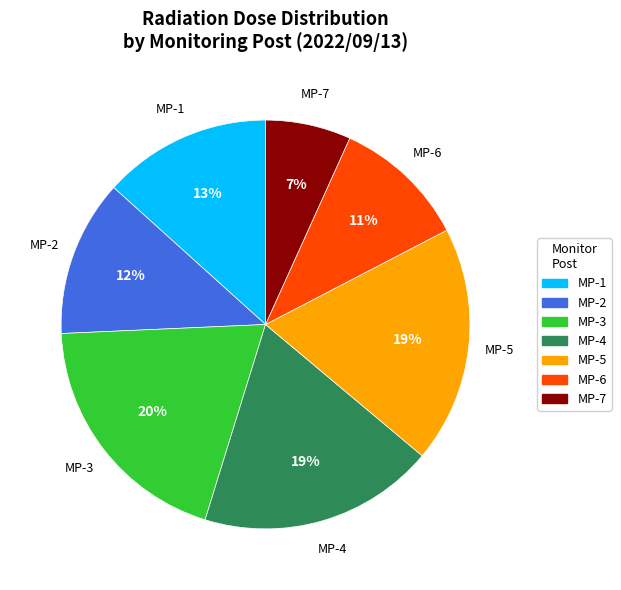

Does MP-4 represent more than half of the total?

No